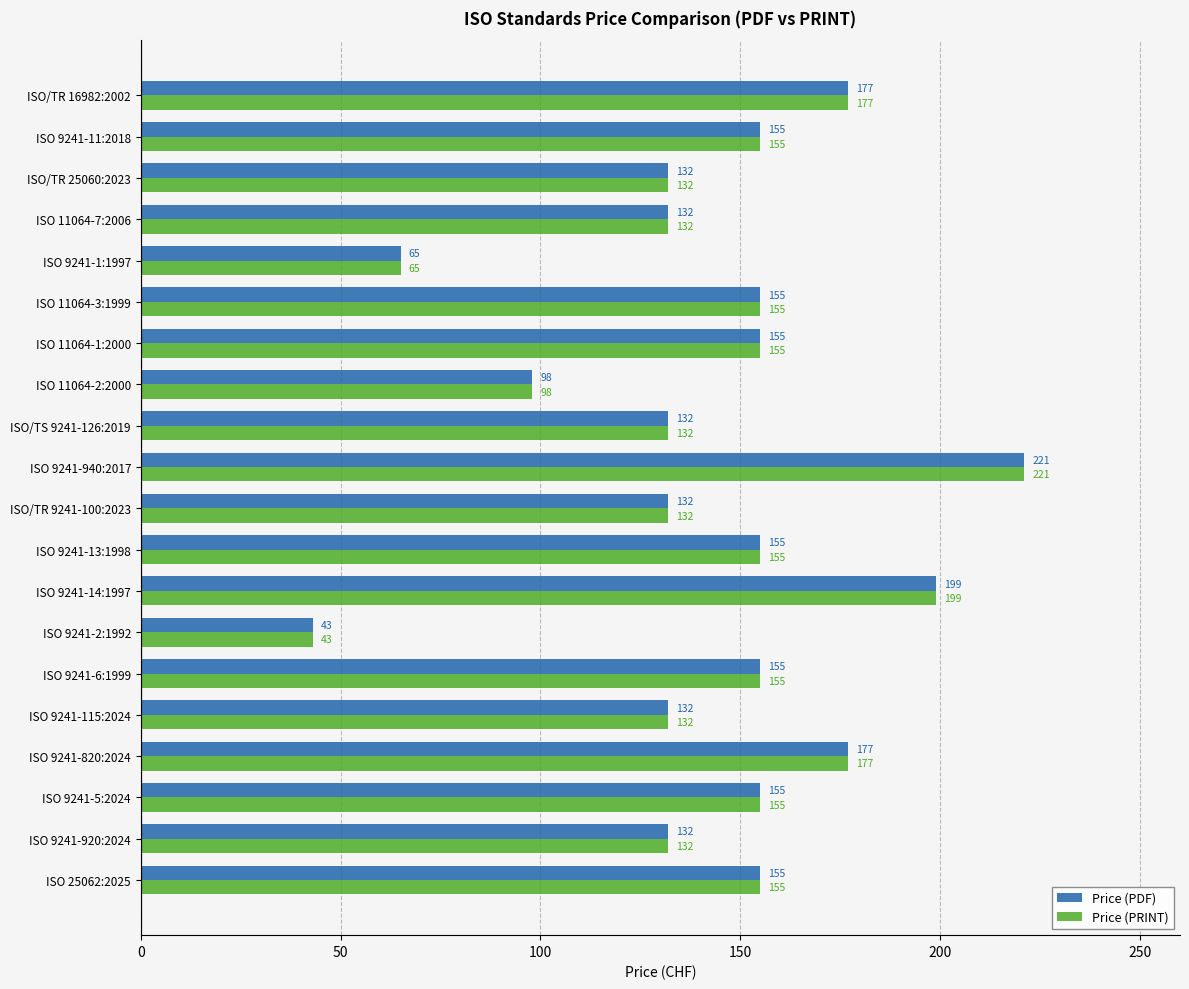

At which category does the chart reach its minimum across all series?

ISO 9241-2:1992